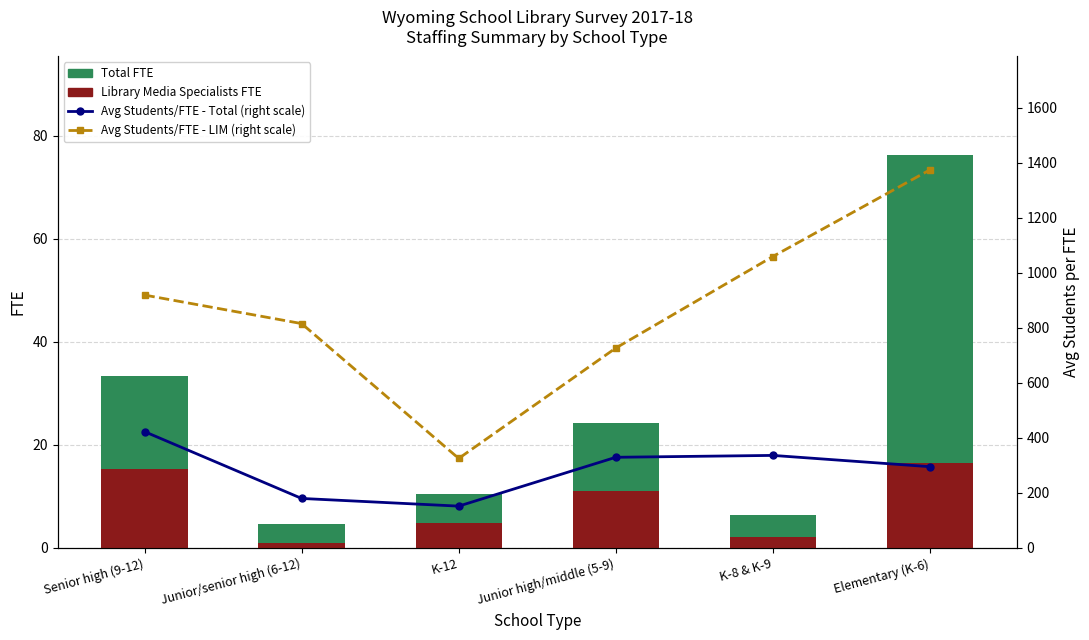

Are the bars horizontal?

No